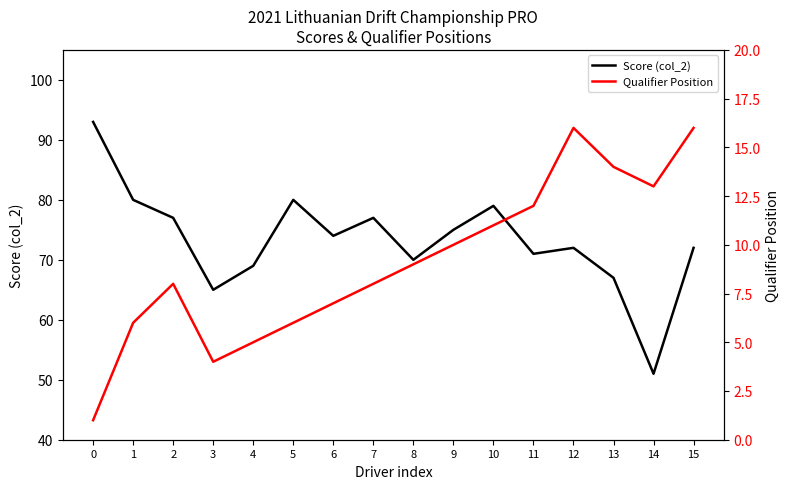

What is the spread (max minus min) of values at 2?

69